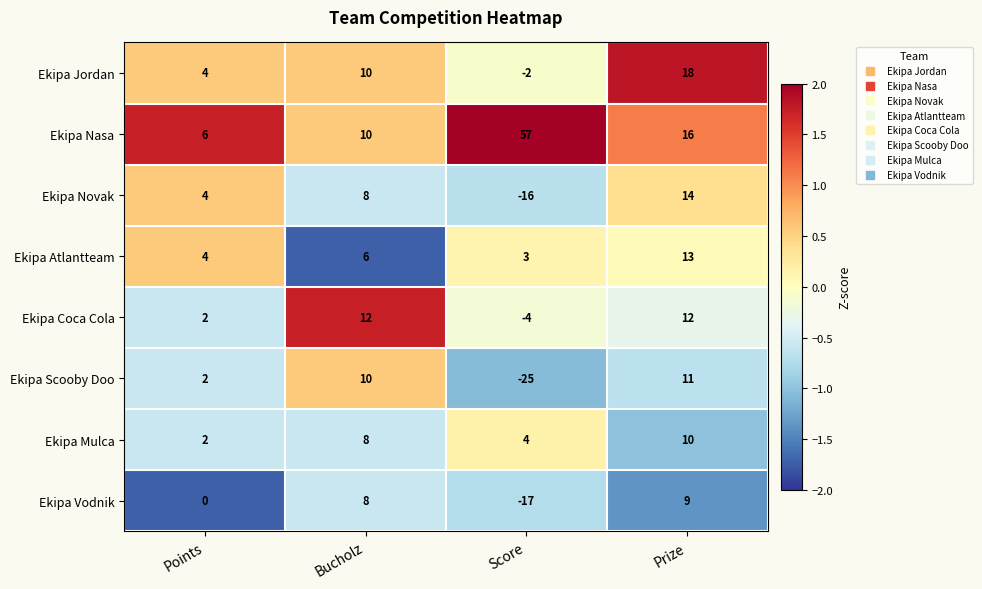

Which series has the largest range (max minus min)?

Ekipa Nasa